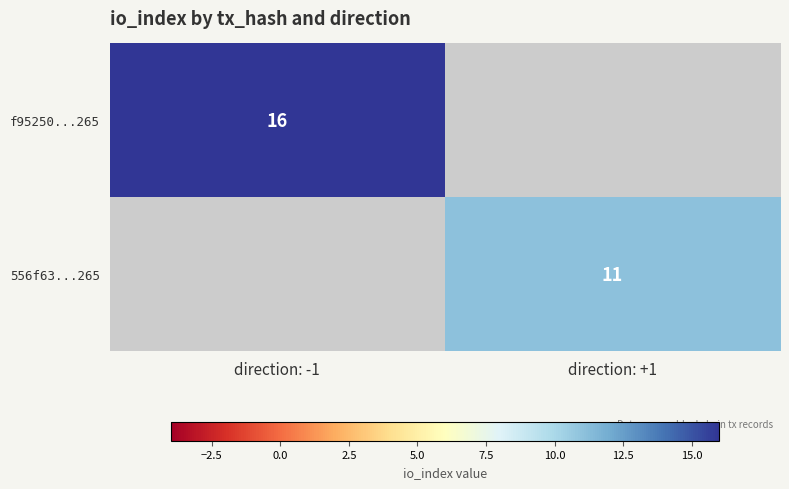

The value of f95250...265 at direction: -1 is 16. True or false?

True